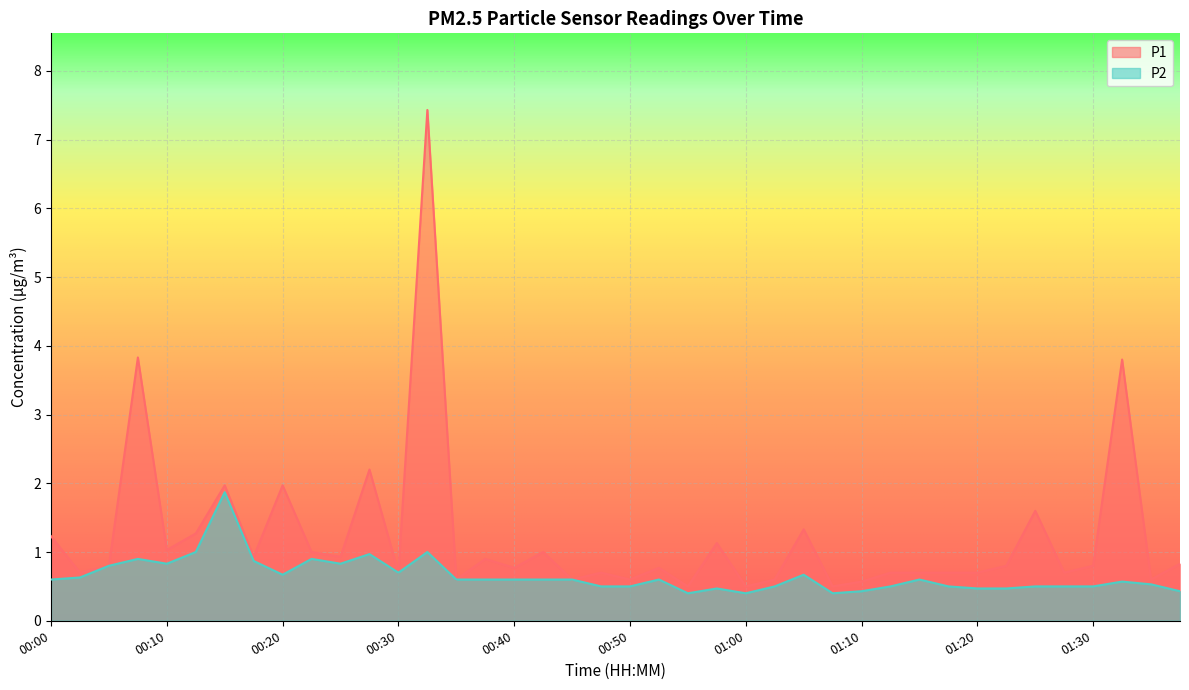

At 01:33, list the series in order from smallest to largest.

P2, P1